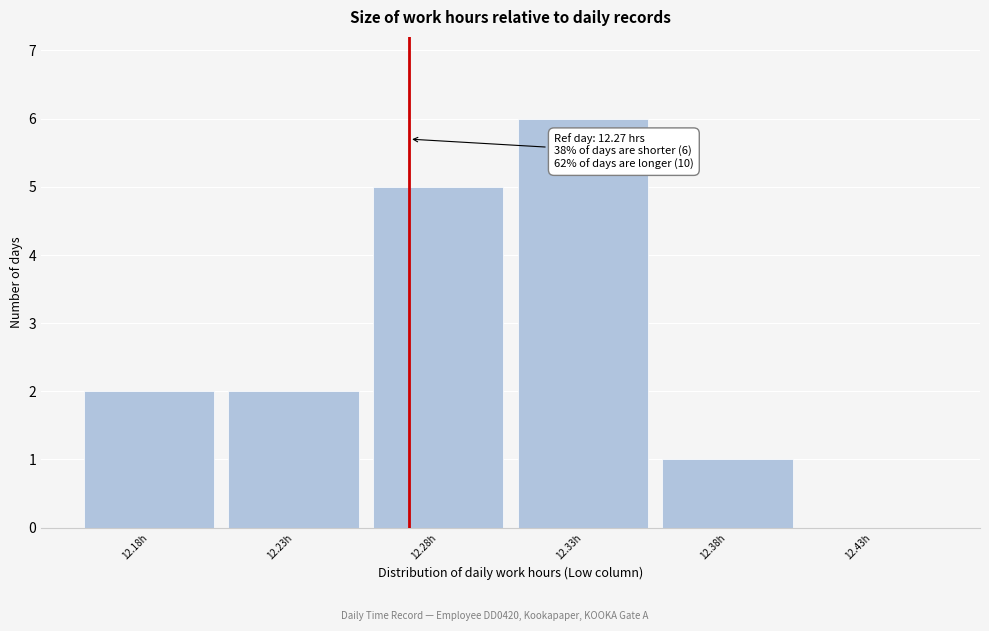

Over which range of the x-axis is the bar tallest?

12.305 to 12.355